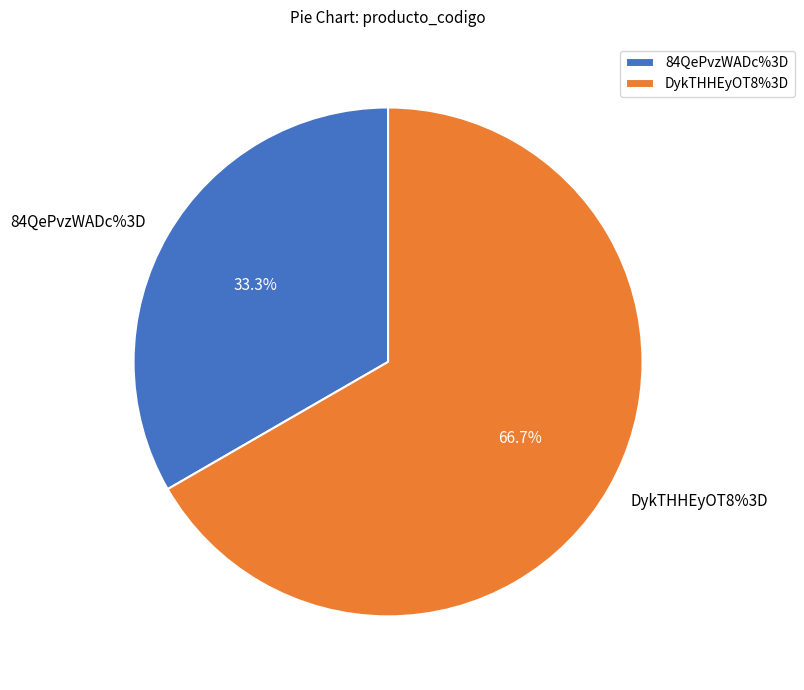

The DykTHHEyOT8%3D slice represents 79% of the pie. True or false?

False